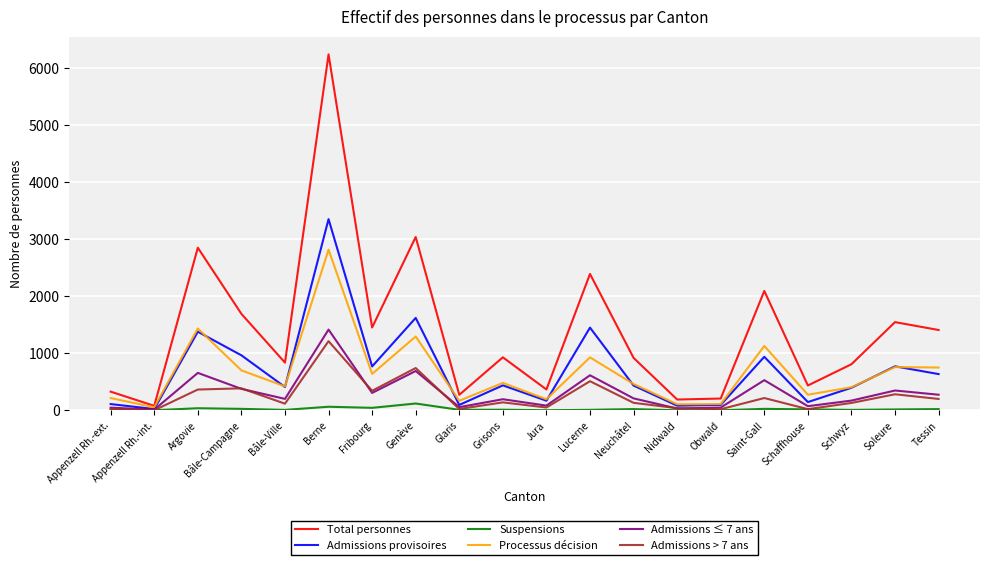

True or false: Total personnes and Admissions ≤ 7 ans cross at least once.

False